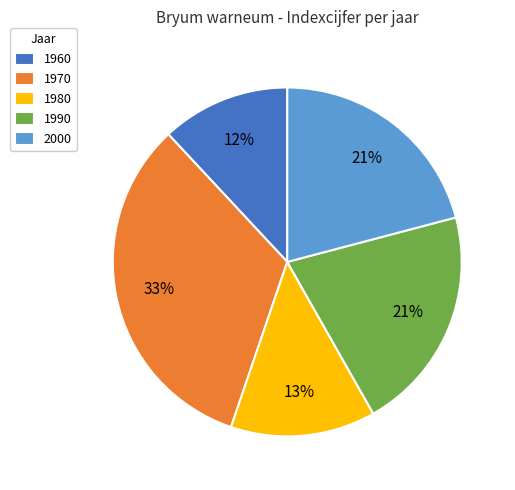

True or false: 1990 accounts for 14% of the total.

False